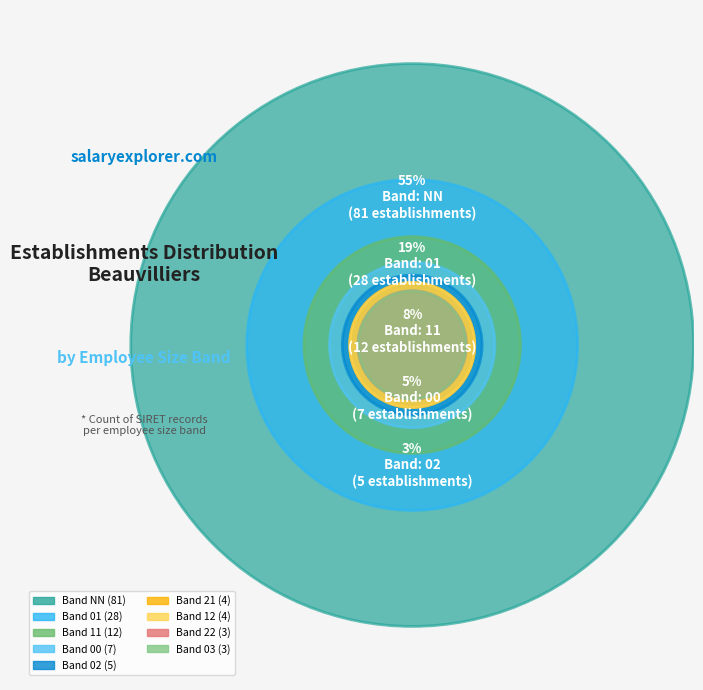

To the nearest percent, what is the difference between the 01 and 00 slice percentages?

14%